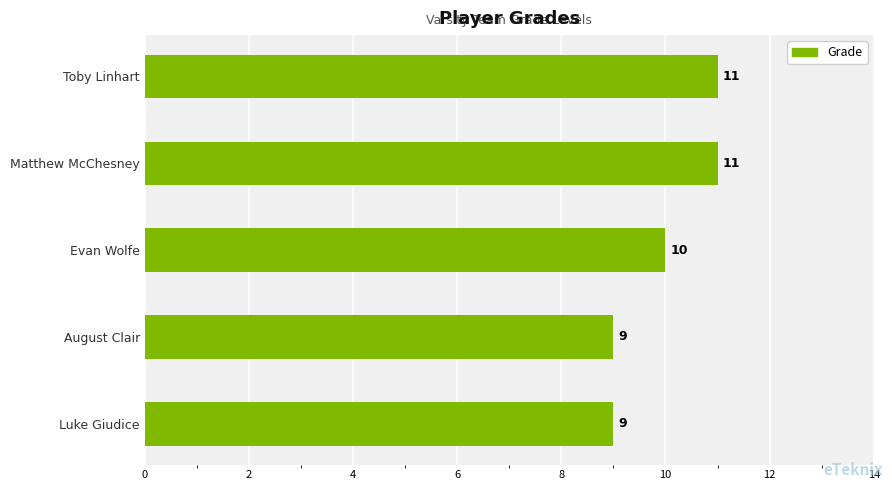

What is the label of the 2nd bar from the top?

Matthew McChesney